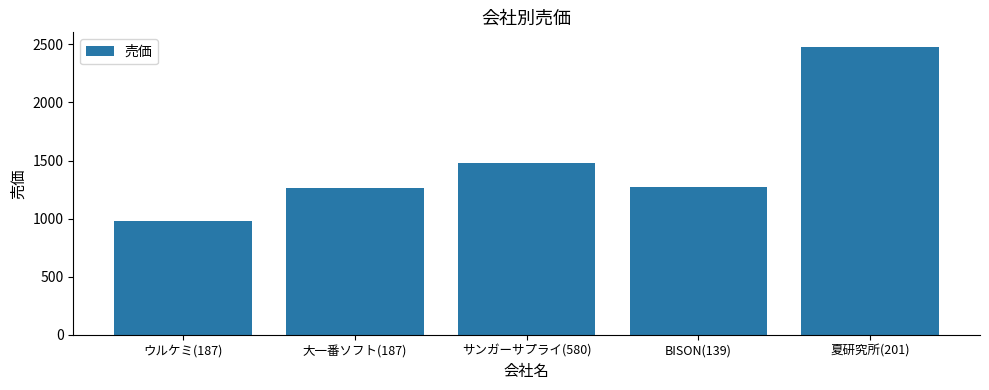

What is the change in value from 大一番ソフト(187) to BISON(139)?

+10